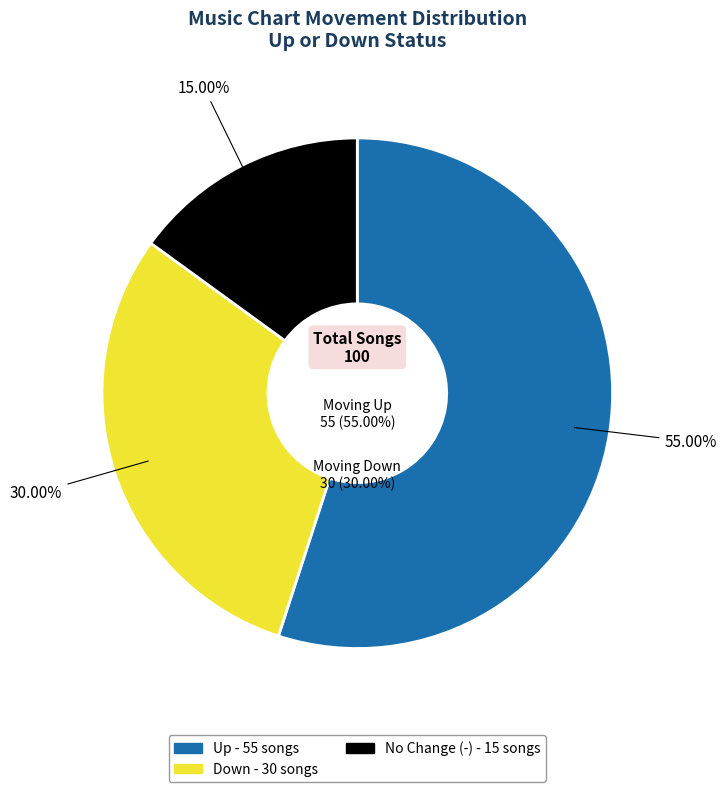

To the nearest percent, what is the difference between the largest and smallest slice percentages?

40%